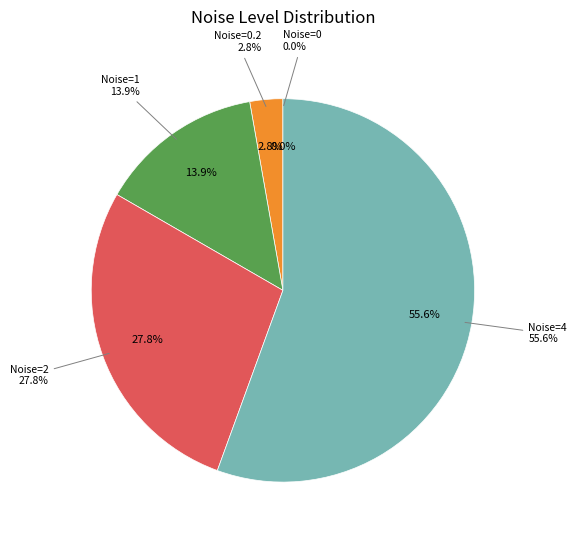

Between Noise=4 and Noise=1, which is larger?

Noise=4